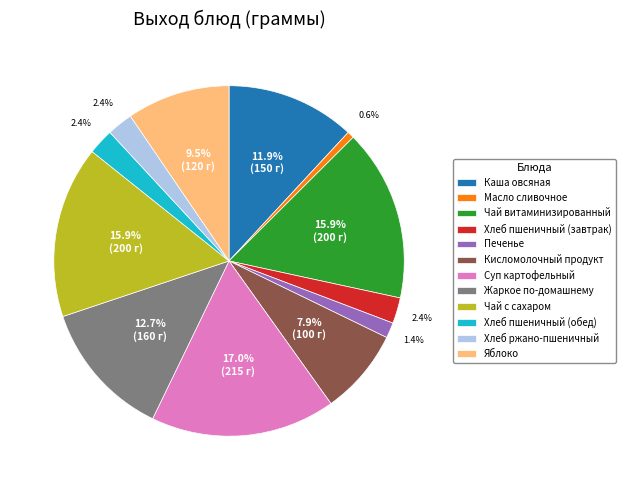

Is Суп картофельный the majority of the pie?

No